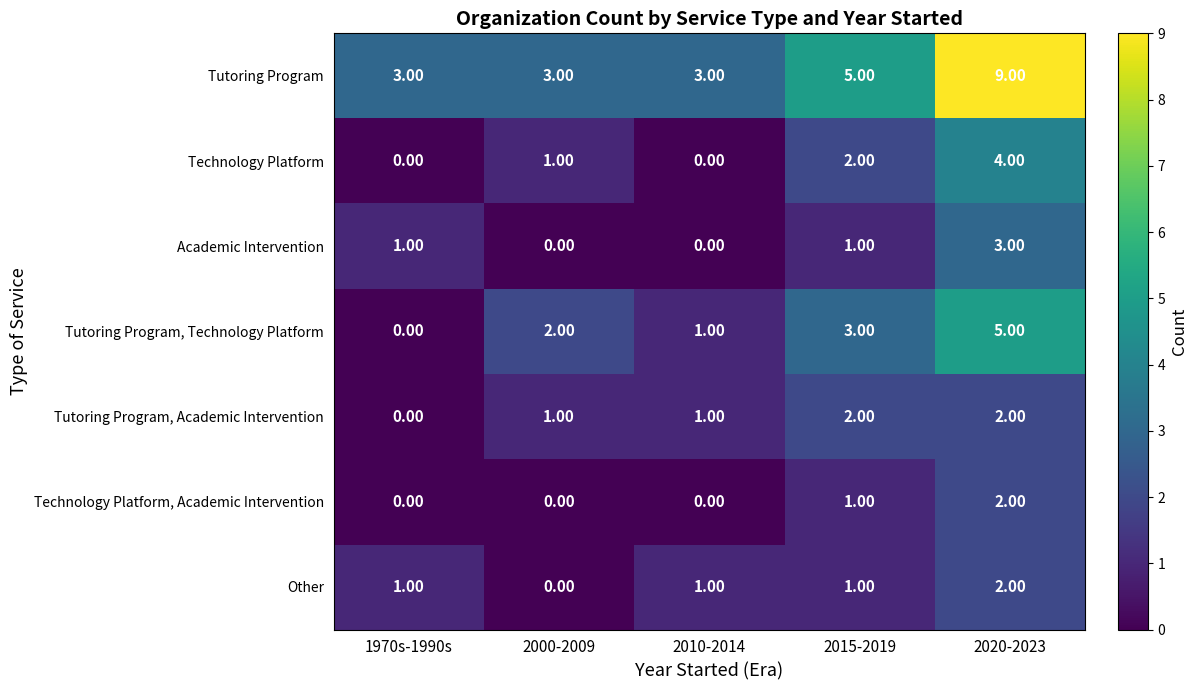

At which category is the sum across all series the highest?

2020-2023